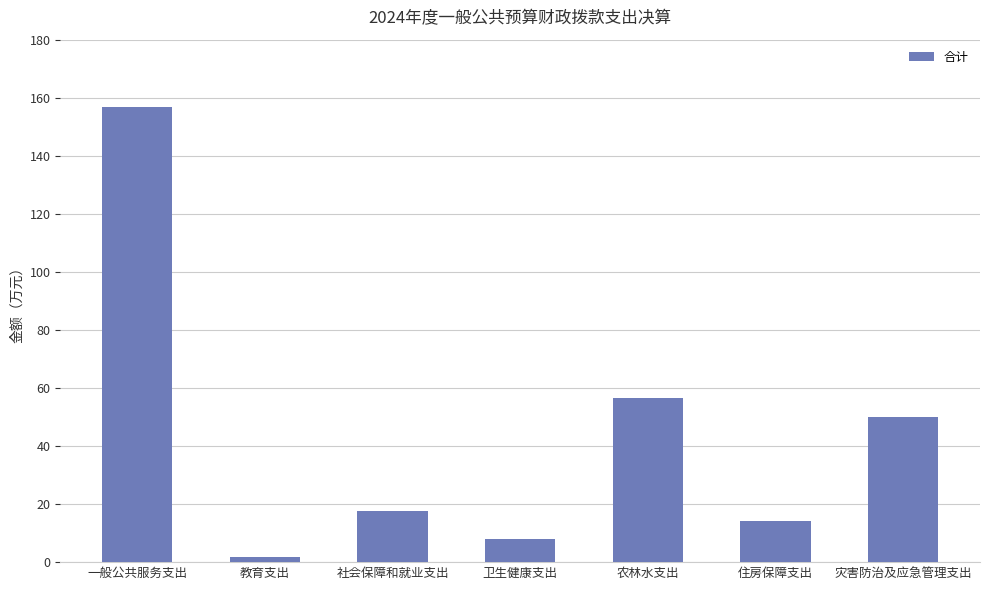

Which category has the highest value across all series?

一般公共服务支出